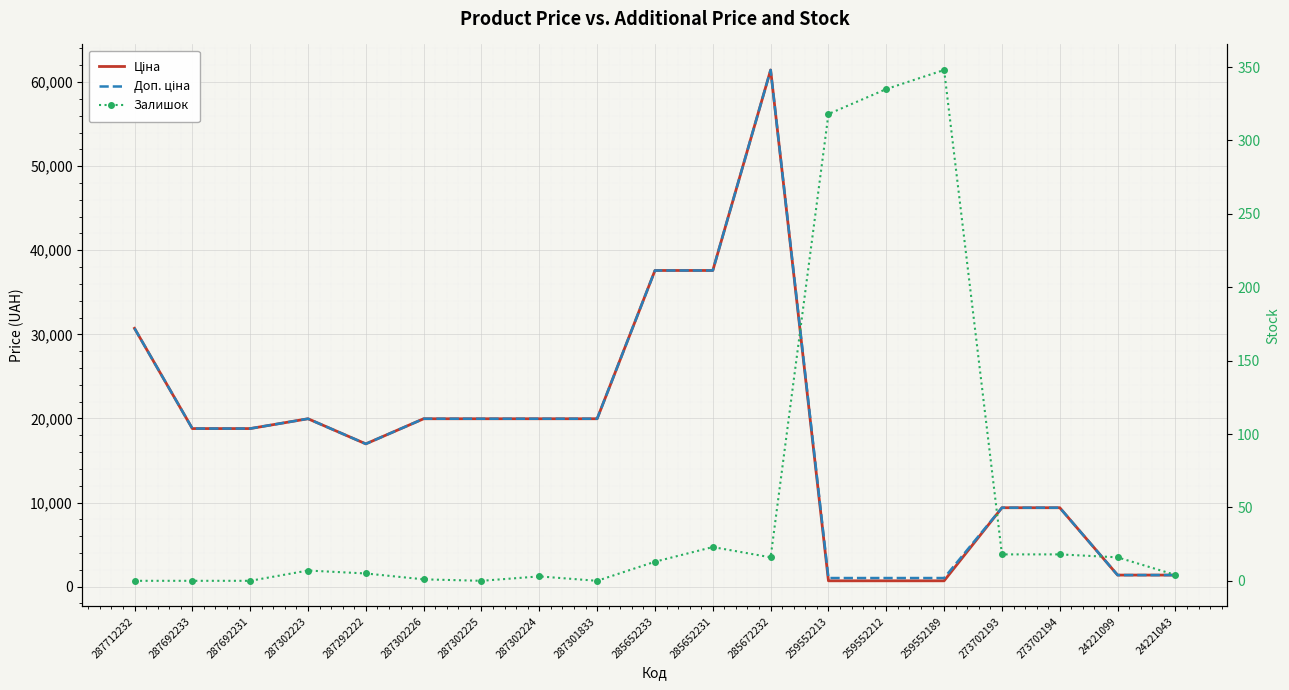

Reading left to right, transcribe all the data shown in this chart.

Ціна: 287712232=30717.1	287692233=18796.8	287692231=18796.8	287302223=19964.2	287292222=16976.3	287302226=19964.2	287302225=19964.2	287302224=19964.2	287301833=19964.2	285652233=37593.6	285652231=37593.6	285672232=61434.3	259552213=693.7	259552212=693.7	259552189=693.7	273702193=9384.0	273702194=9384.0	24221099=1375.4	24221043=1375.4
Доп. ціна: 287712232=30717.1	287692233=18796.8	287692231=18796.8	287302223=19964.2	287292222=16976.3	287302226=19964.2	287302225=19964.2	287302224=19964.2	287301833=19964.2	285652233=37593.6	285652231=37593.6	285672232=61434.3	259552213=1024.6	259552212=1024.6	259552189=1024.6	273702193=9384.0	273702194=9384.0	24221099=1375.0	24221043=1375.0
Залишок: 287712232=0.0	287692233=0.0	287692231=0.0	287302223=7.0	287292222=5.0	287302226=1.0	287302225=0.0	287302224=3.0	287301833=0.0	285652233=13.0	285652231=23.0	285672232=16.0	259552213=318.0	259552212=335.0	259552189=348.0	273702193=18.0	273702194=18.0	24221099=16.0	24221043=4.0